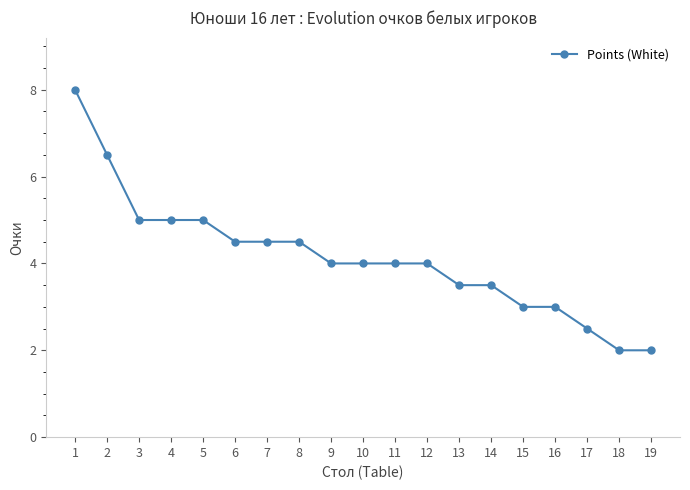

Count the number of data series in this chart.

1